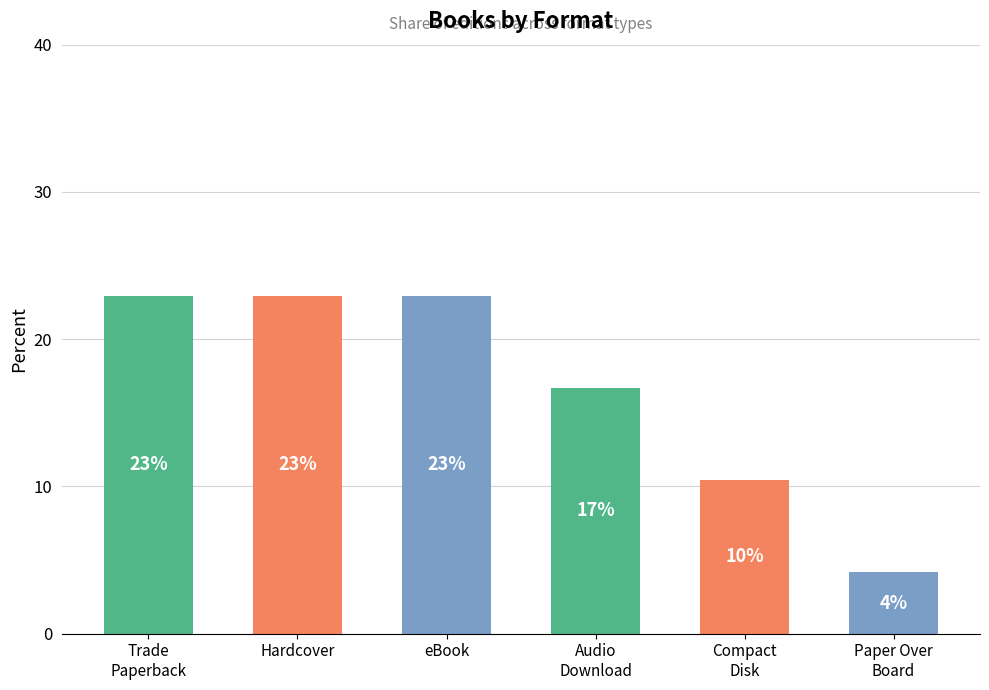

What is the difference between the values at Compact
Disk and Hardcover?

12.5